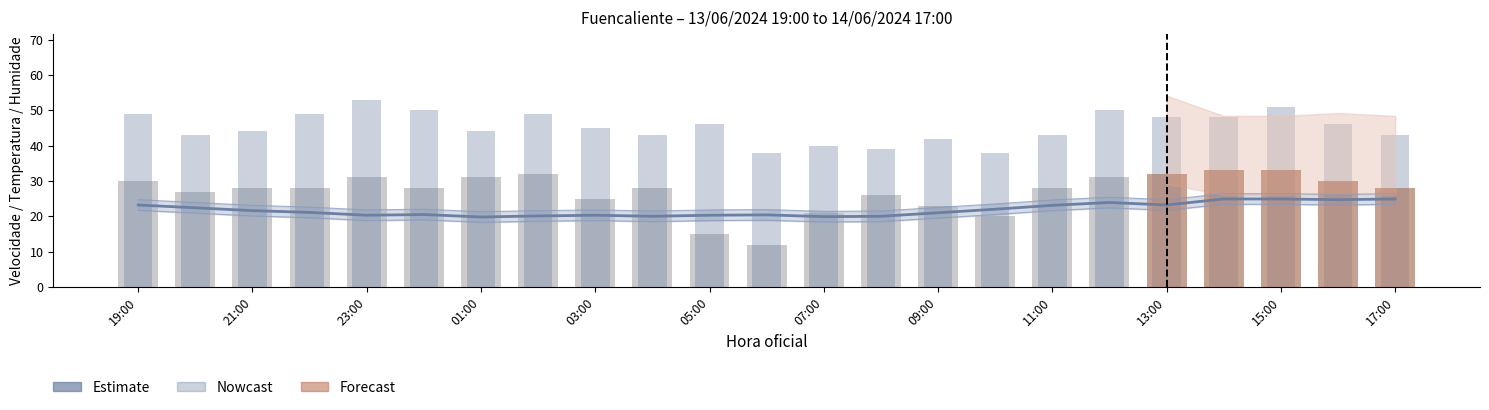

The Velocidade do vento (km/h) series shows 28.0 at 04:00. True or false?

True